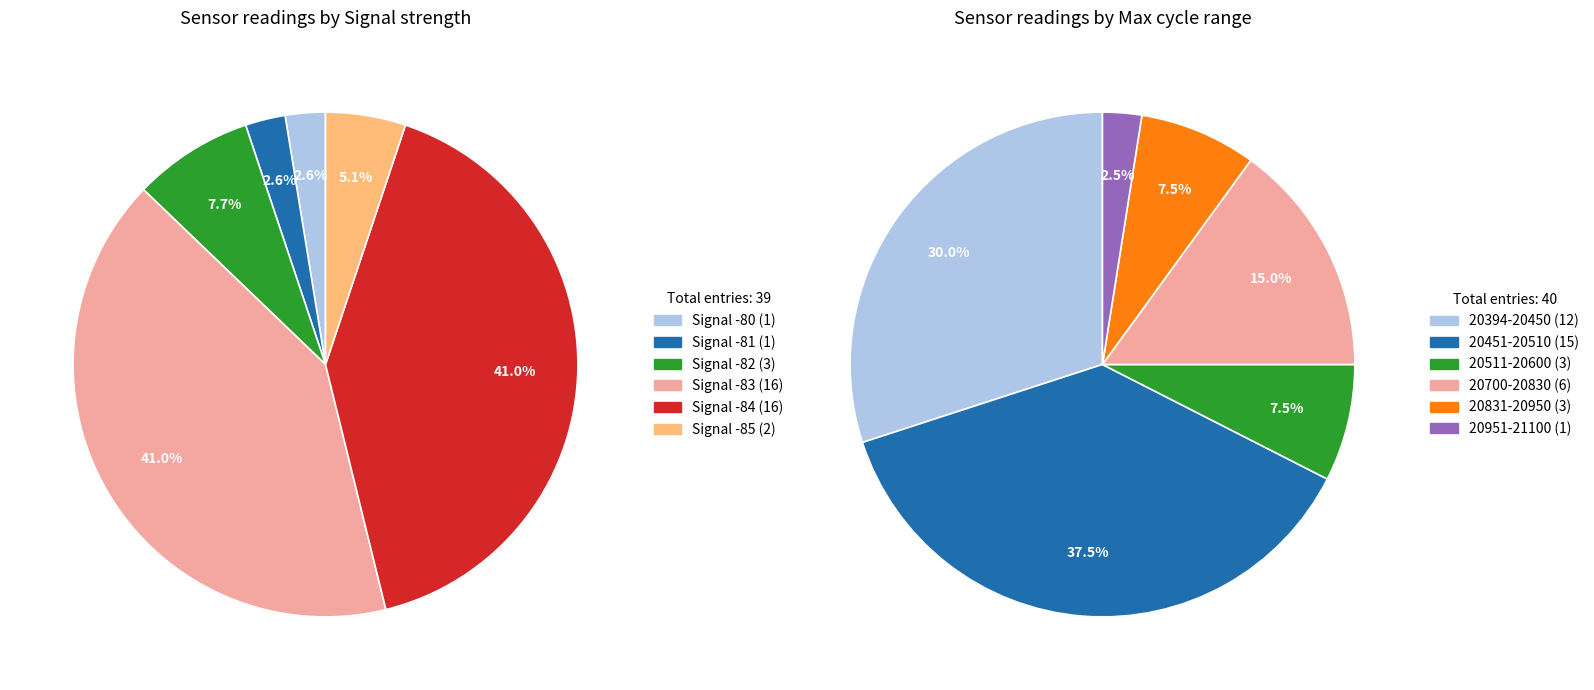

Does 28 account for over 50% of the chart?

No